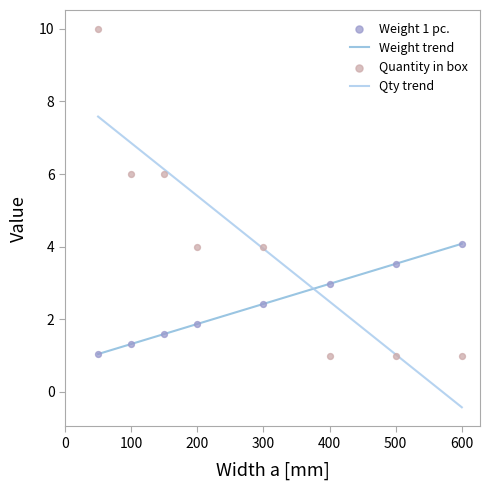

Which series has the largest total across all categories?

Quantity in box